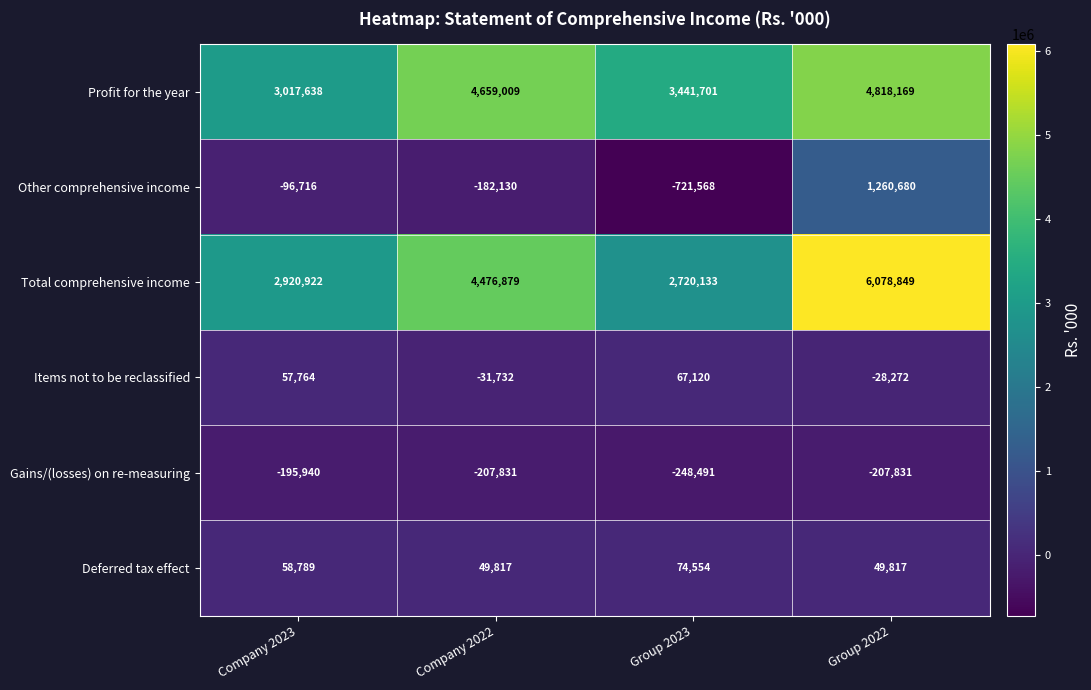

What is the average value of the Total comprehensive income series?

4049196